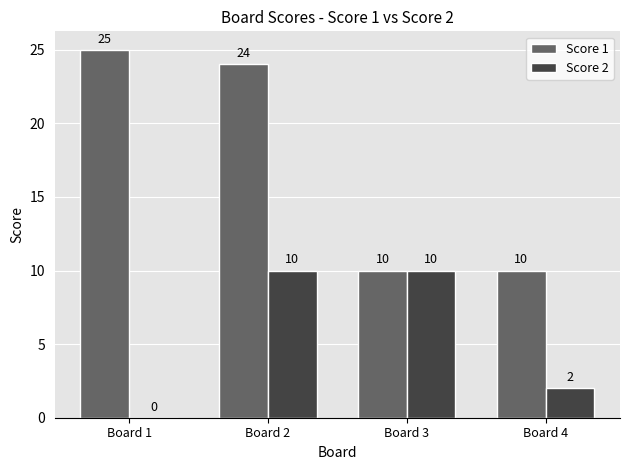

What are all the series names shown in the legend?

Score 1, Score 2